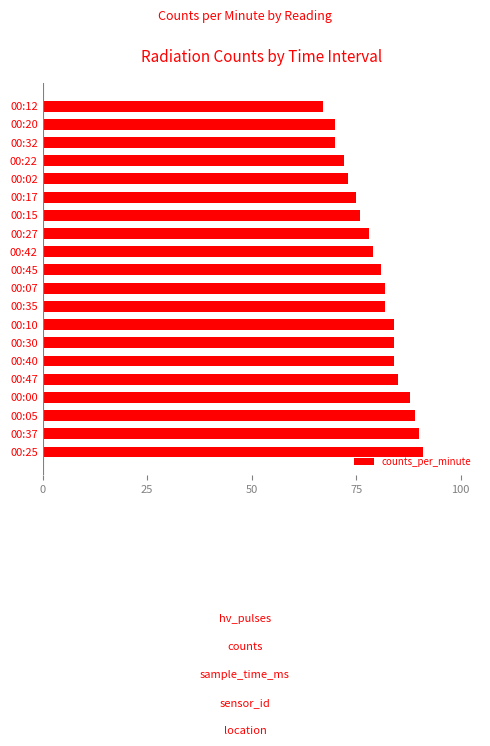

What is the minimum value shown in the chart?

67